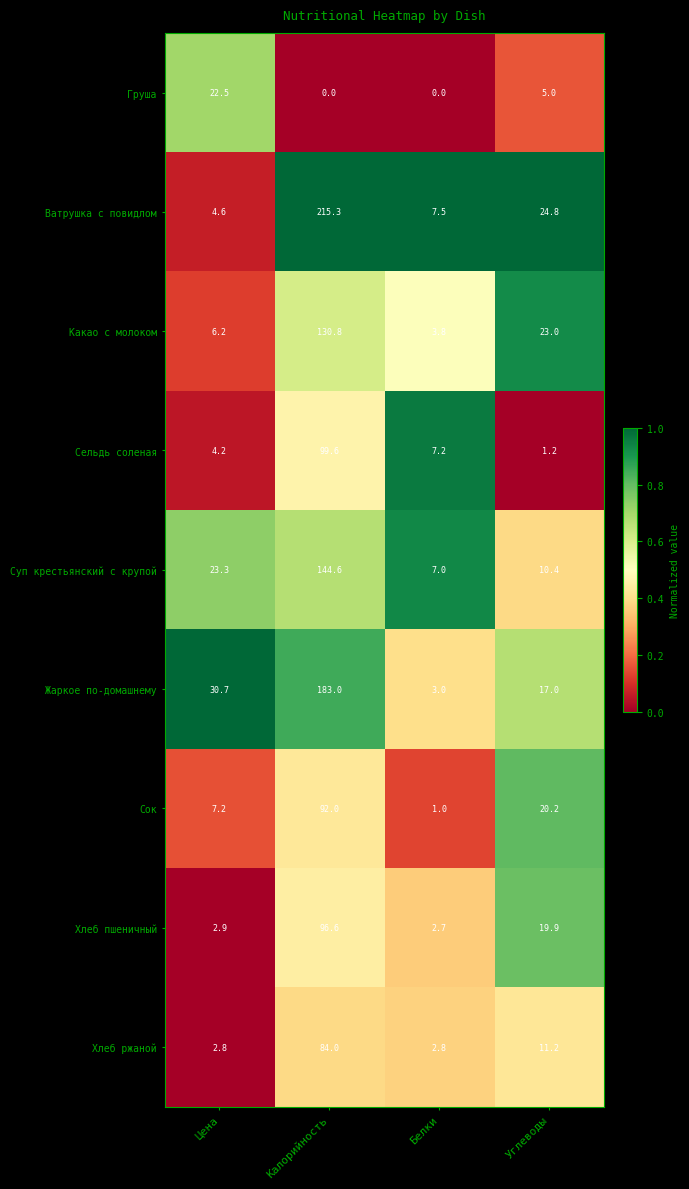

True or false: Ватрушка с повидлом has a value of 66.0 at Калорийность.

False